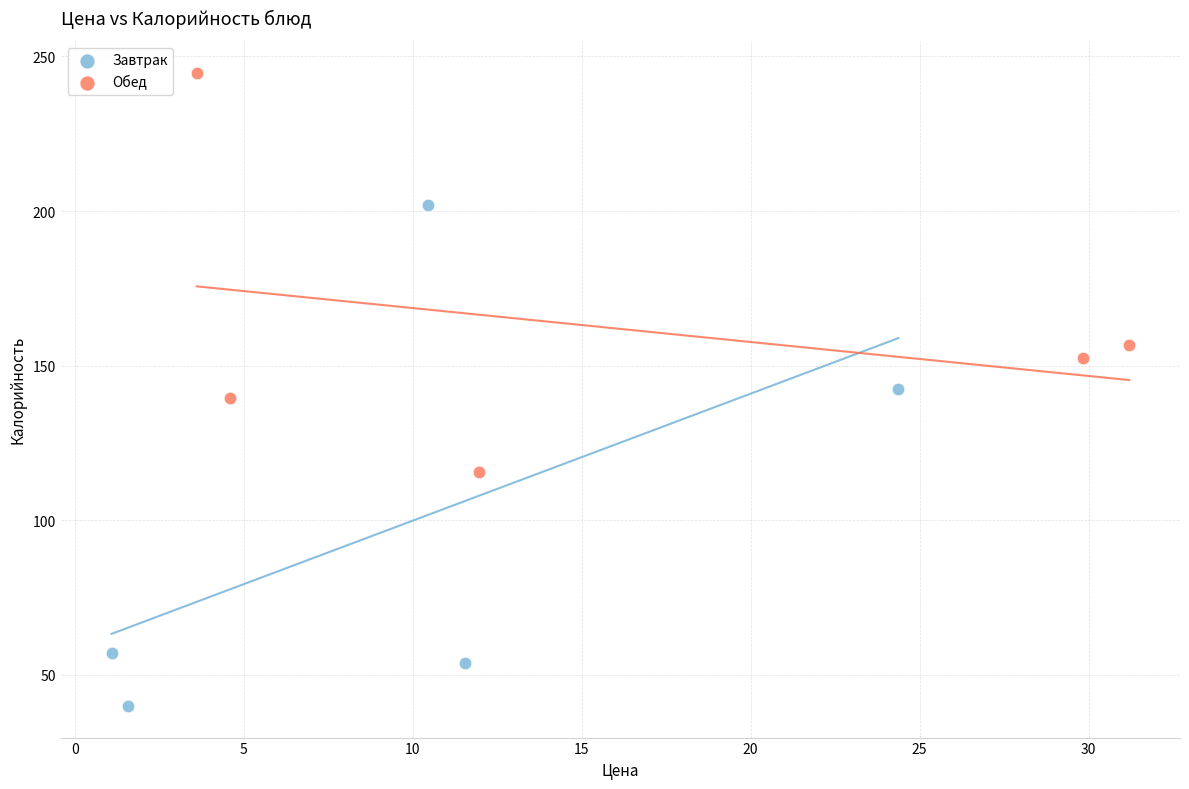

Which series has the widest spread of Y values?

Завтрак